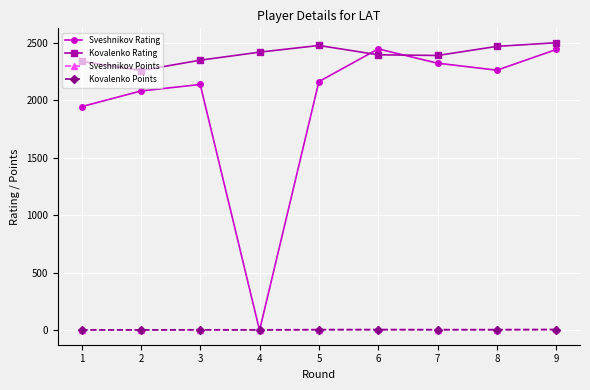

What are all the series names shown in the legend?

Sveshnikov Rating, Kovalenko Rating, Sveshnikov Points, Kovalenko Points